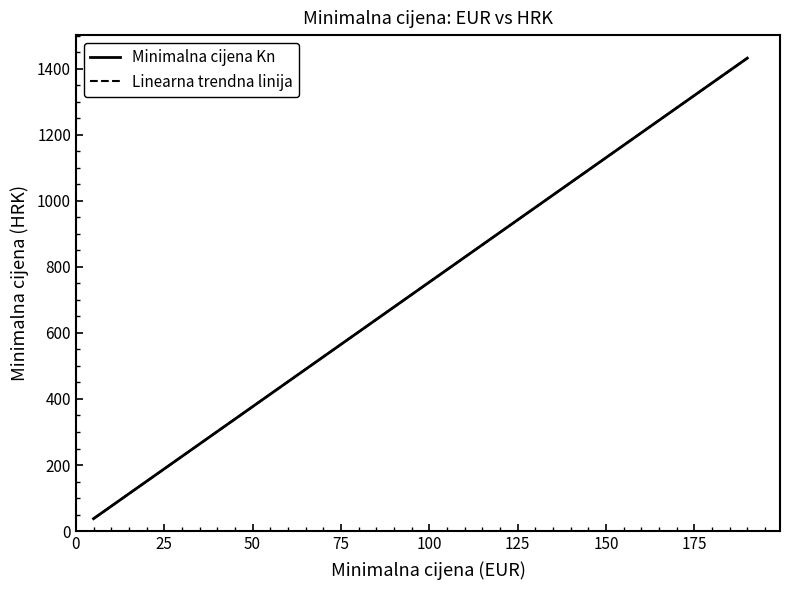

Which has a higher value, 6 or 16?

16